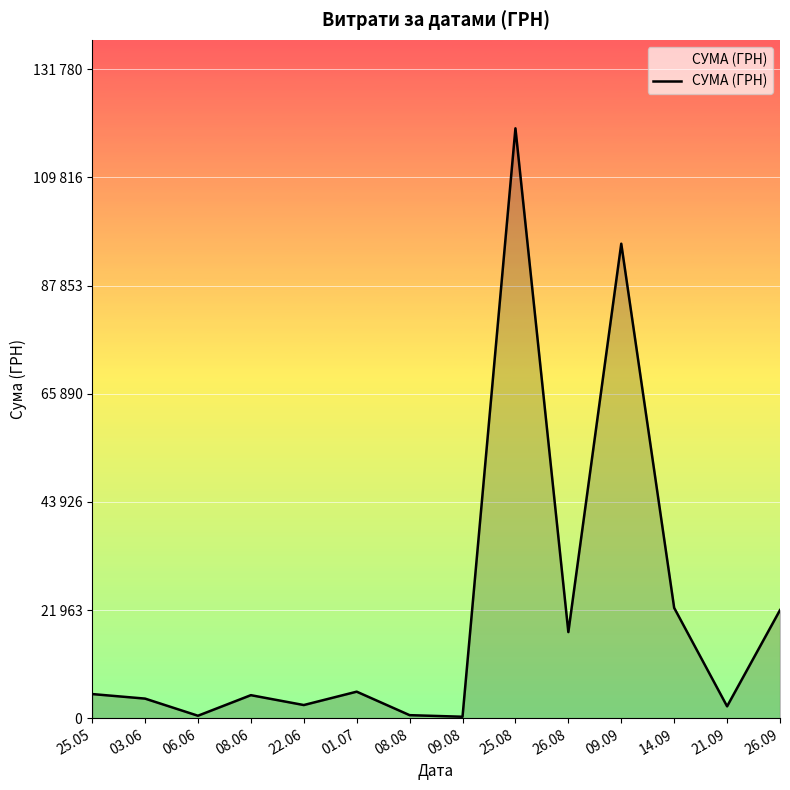

Is this an area chart (filled region under the line)?

Yes